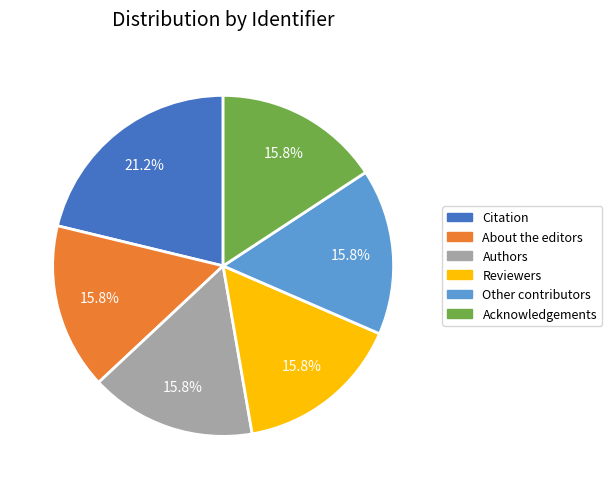

What percentage is the Other contributors slice, to the nearest percent?

16%